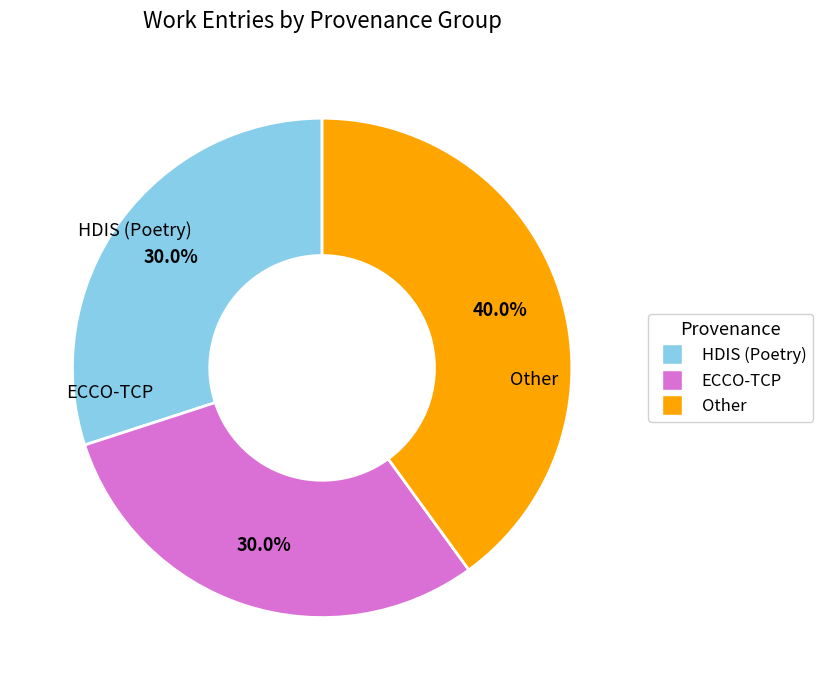

Is there a majority slice in this chart?

No